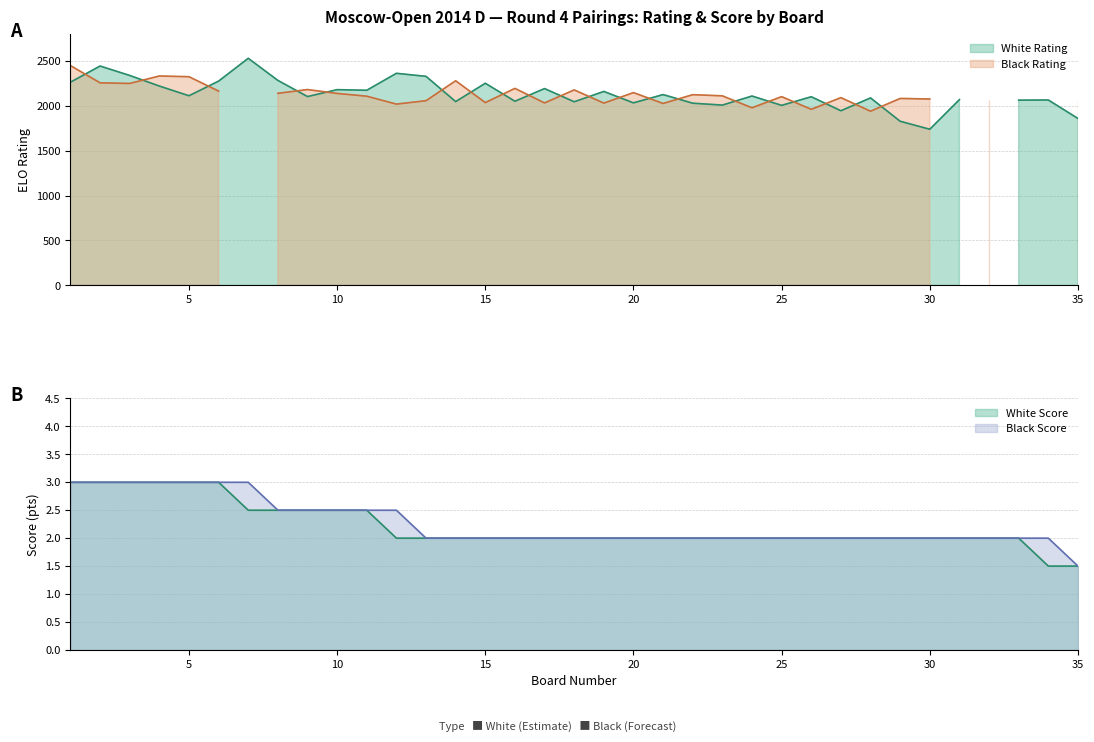

Count the White Points values in the range 2 to 3.

33